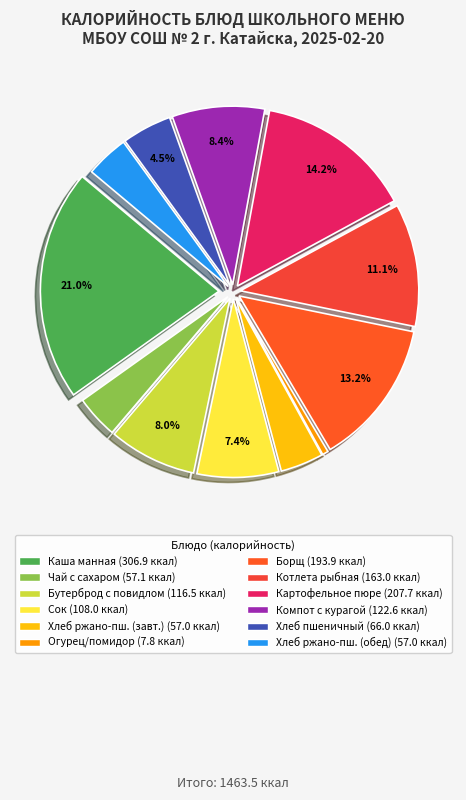

Is there a majority slice in this chart?

No